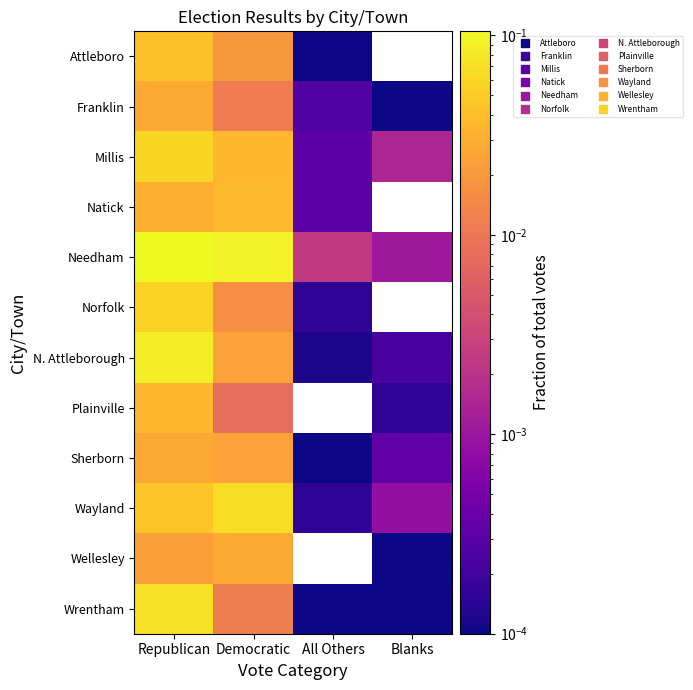

Rank the series at Blanks from highest to lowest value.

Millis, Needham, Wayland, Sherborn, N. Attleborough, Plainville, Wellesley, Franklin, Wrentham, Attleboro, Natick, Norfolk